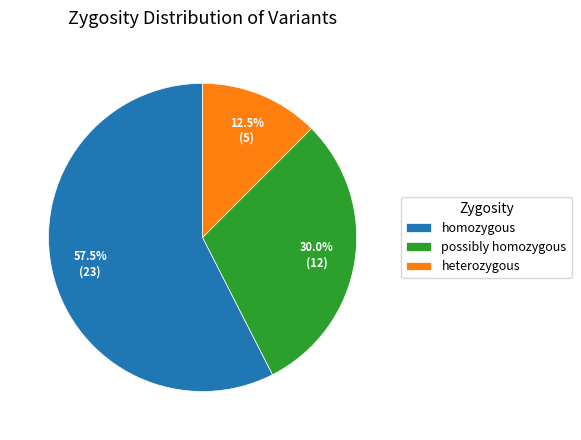

Between possibly homozygous and heterozygous, which is larger?

possibly homozygous